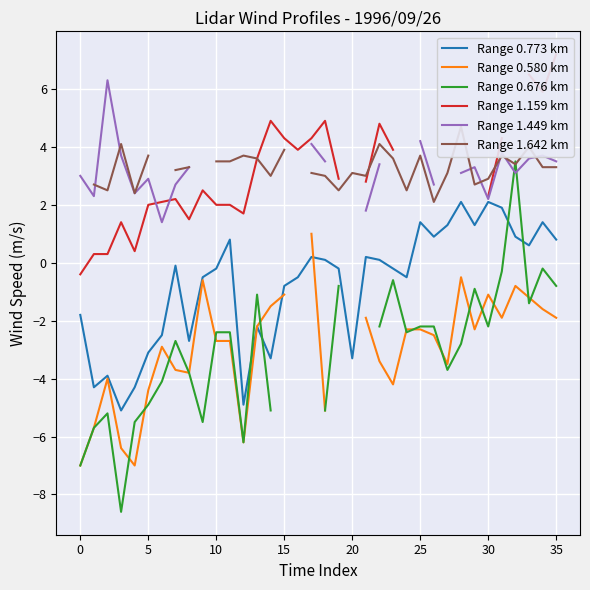

In Range 0.676 km, how many points are lower than both neighbors (excluding endpoints)?

7